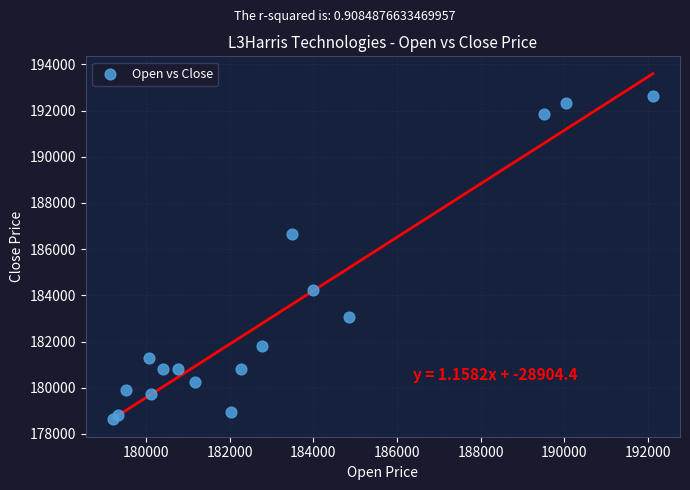

What Y value in the scatter plot is closest to 185638?

186659